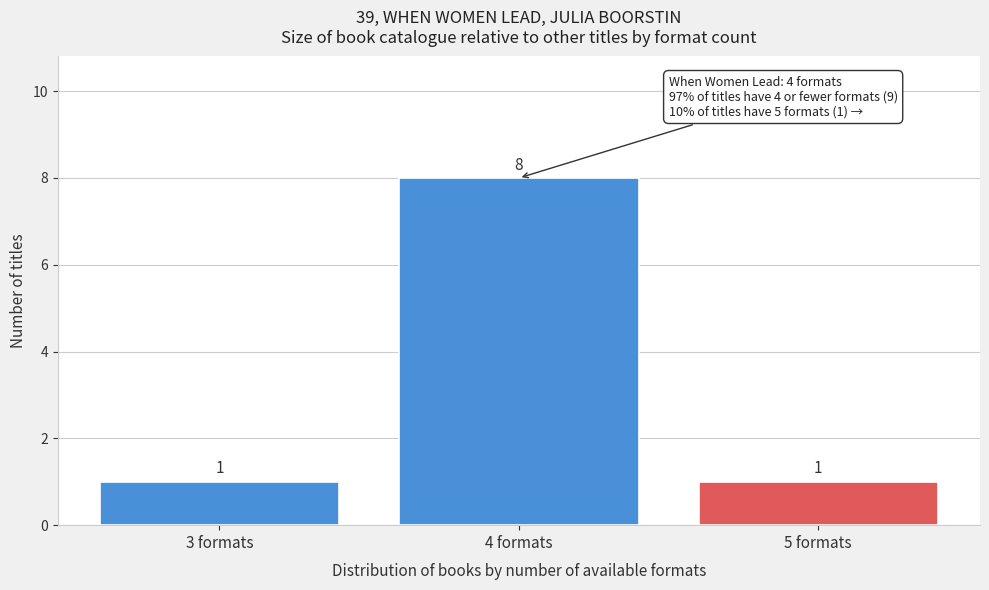

Reading left to right, what are all the values shown in this chart?

3 formats=1	4 formats=8	5 formats=1